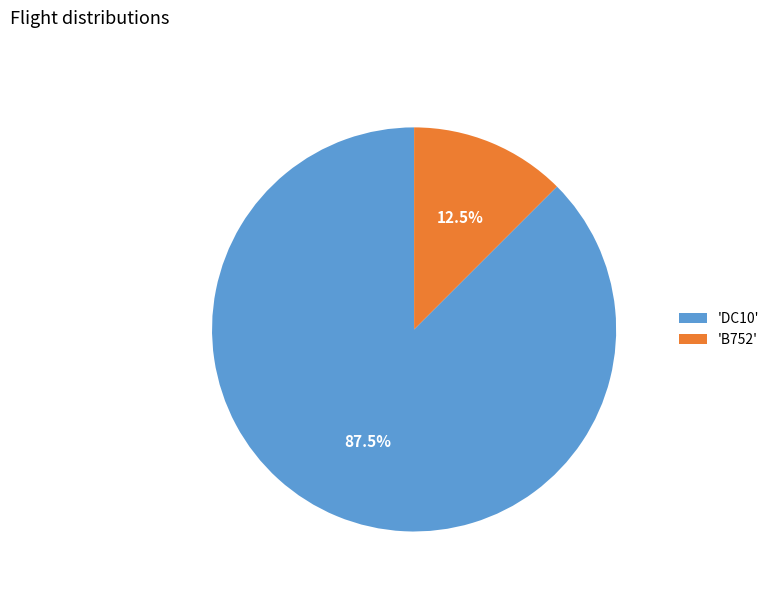

Which slice is the smallest?

'B752'